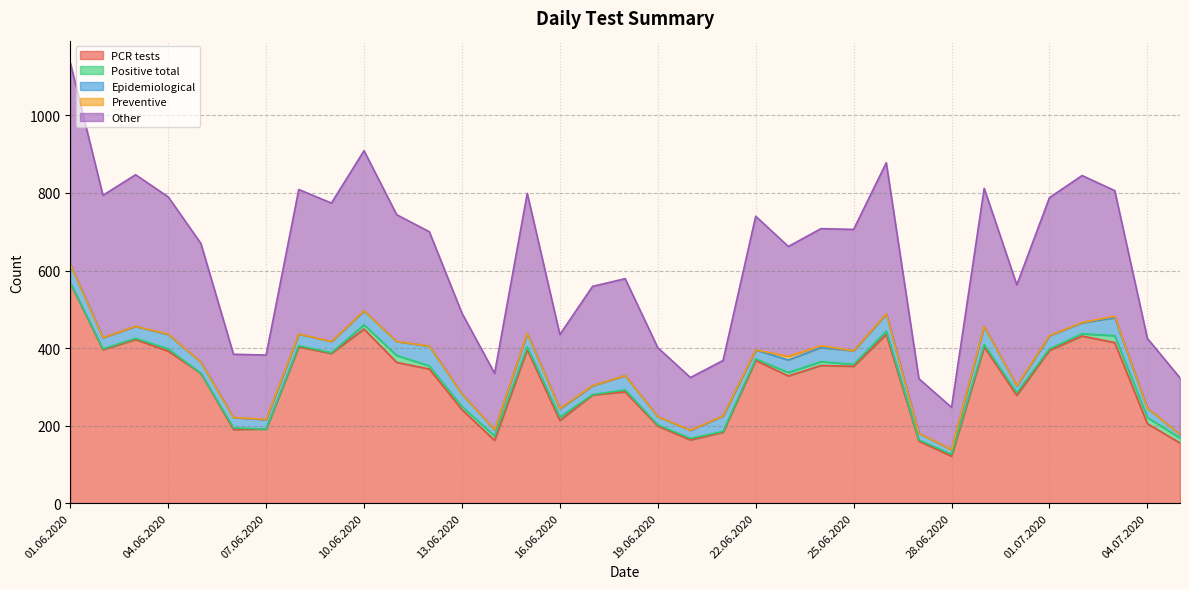

In PCR tests, how many points are higher than both neighbors (excluding endpoints)?

10